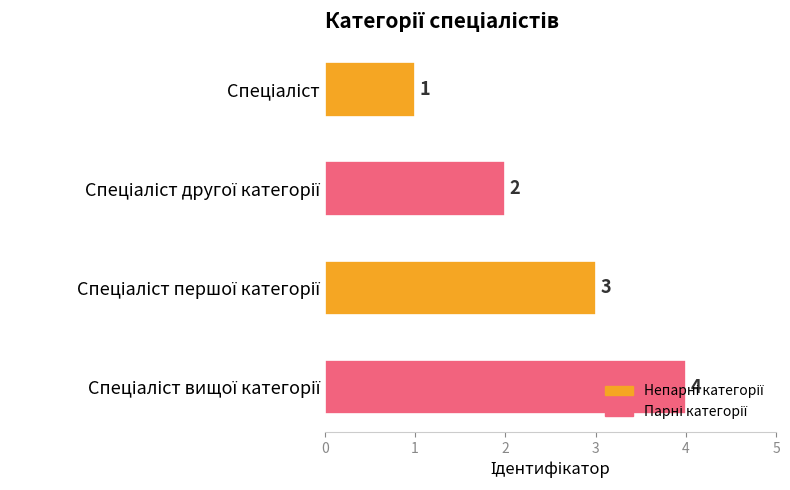

How many data points are less than 3?

2